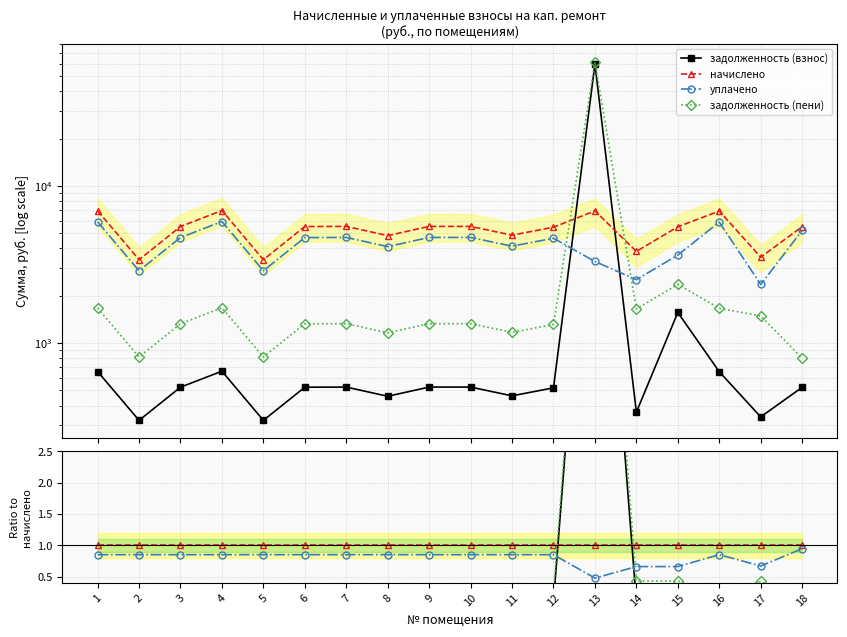

True or false: начислено and задолженность (взнос) cross at least once.

True